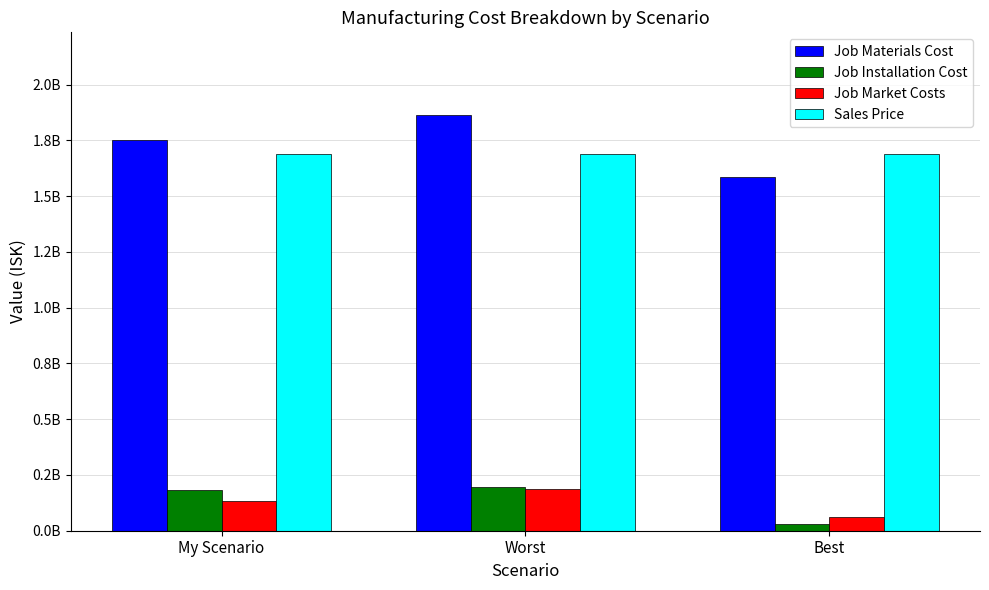

List the labels in order of Job Materials Cost value, smallest first.

Best, My Scenario, Worst